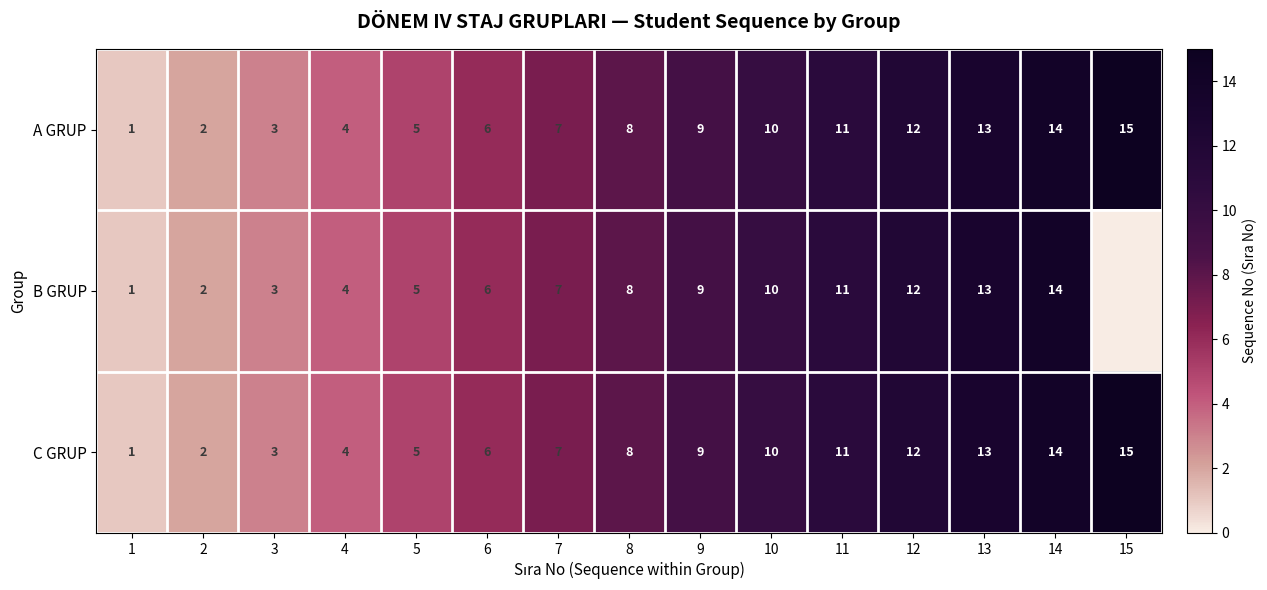

List the labels in order of C GRUP value, smallest first.

1, 2, 3, 4, 5, 6, 7, 8, 9, 10, 11, 12, 13, 14, 15